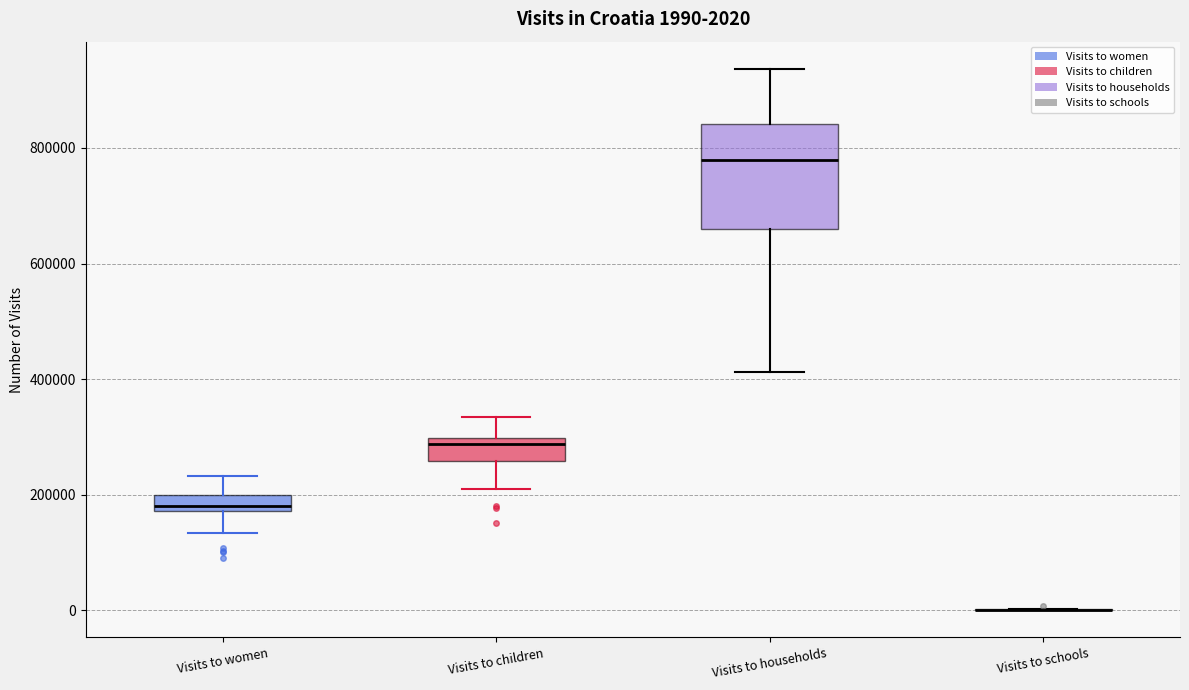

Which box is the tallest, from its lower edge to its upper edge?

Visits to households